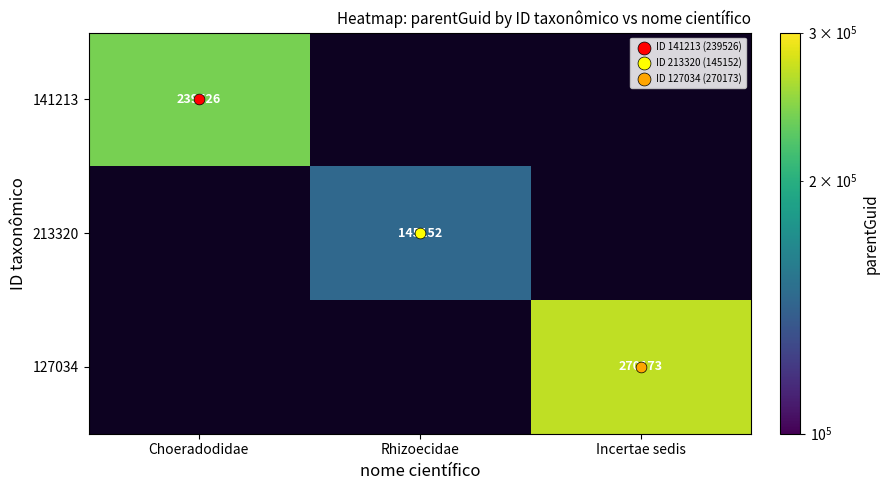

The value of 213320 at Rhizoecidae is 97203.2. True or false?

False